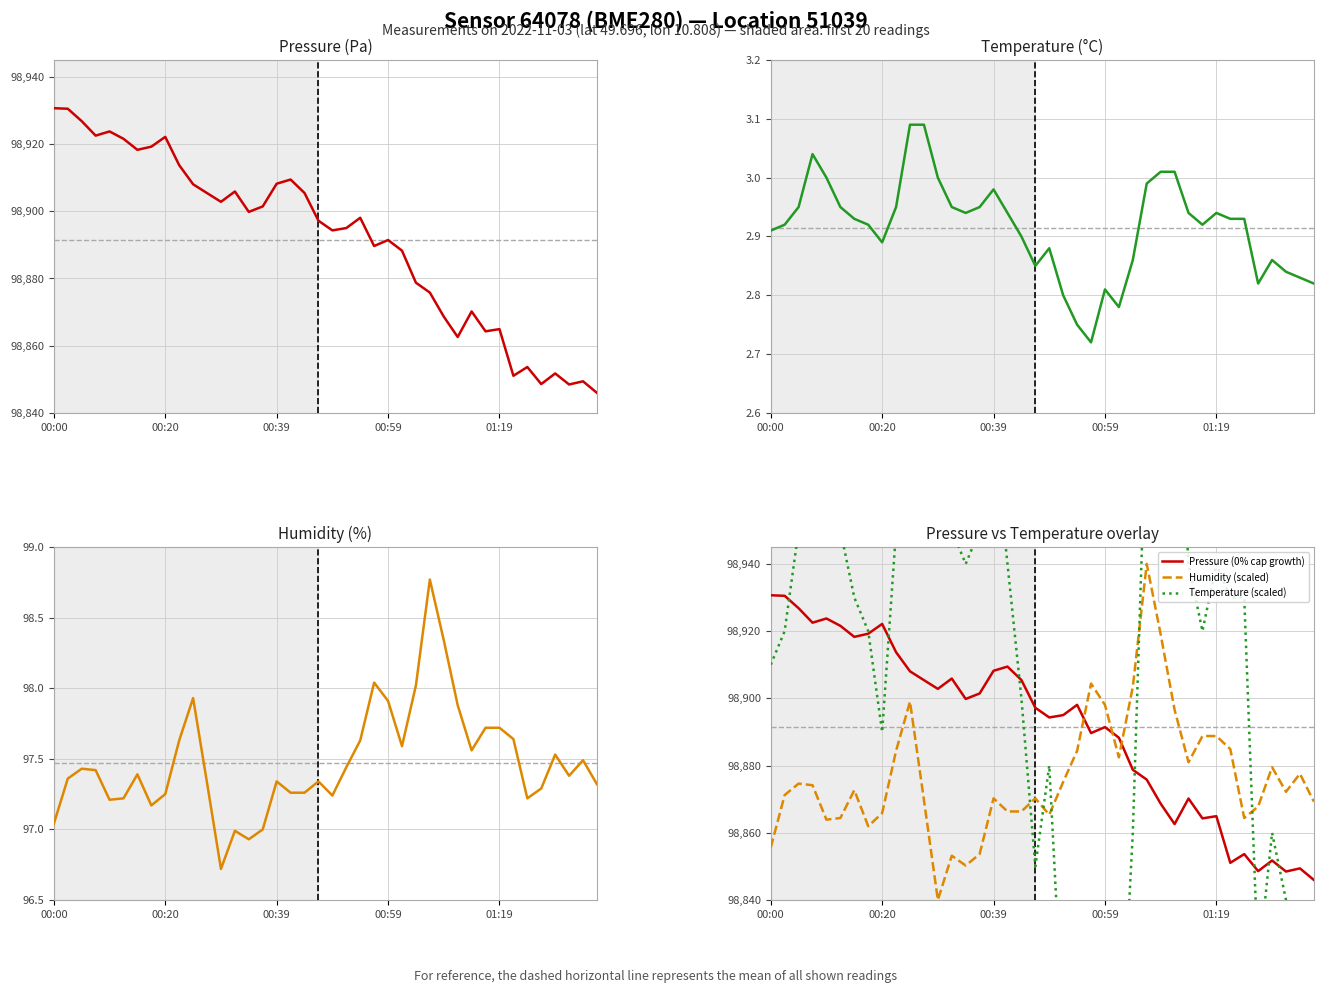

Read the Humidity (scaled) value at 01:19.

98888.8